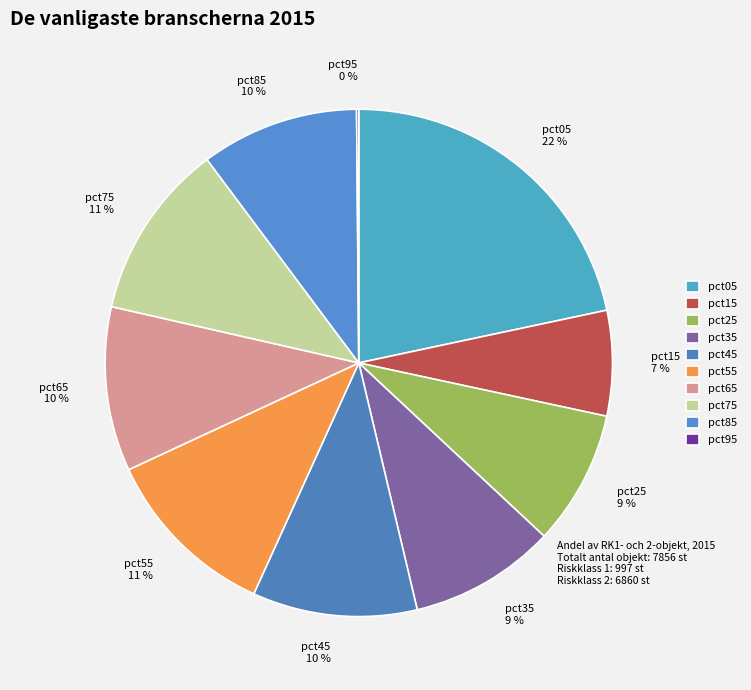

To the nearest percent, what is the difference between the largest and smallest slice percentages?

22%